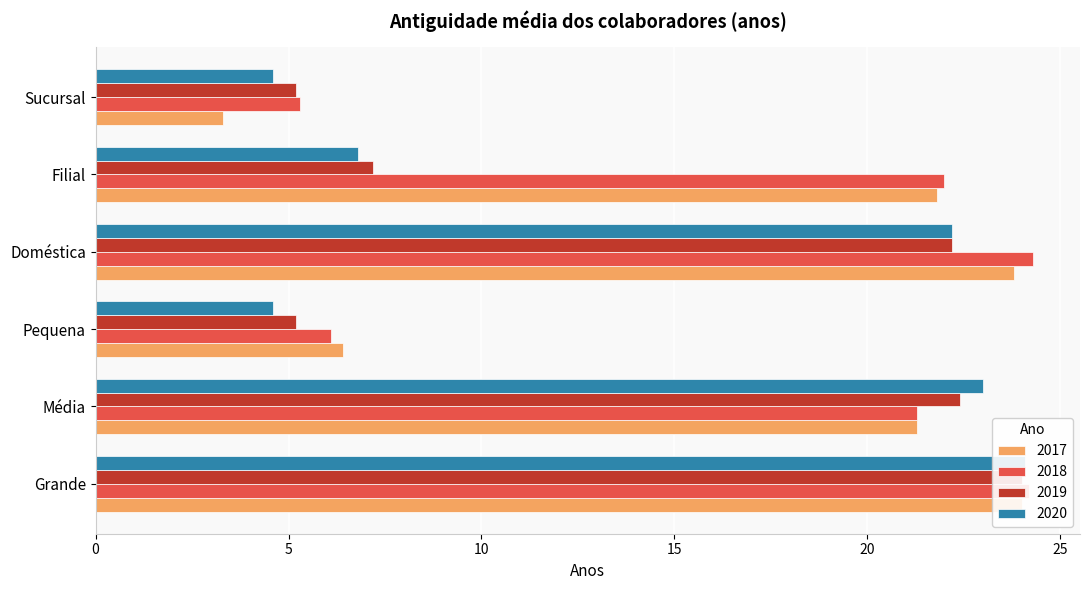

At how many categories does at least one series exceed 10?

4